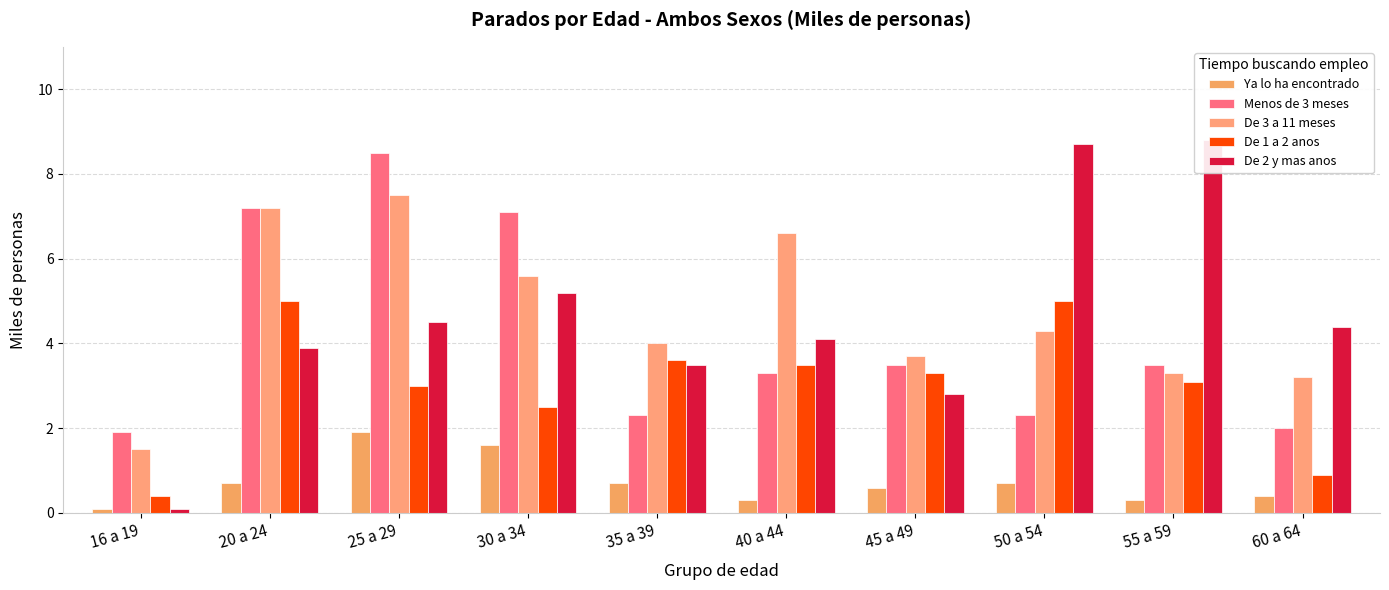

How many data points does each series have?

10